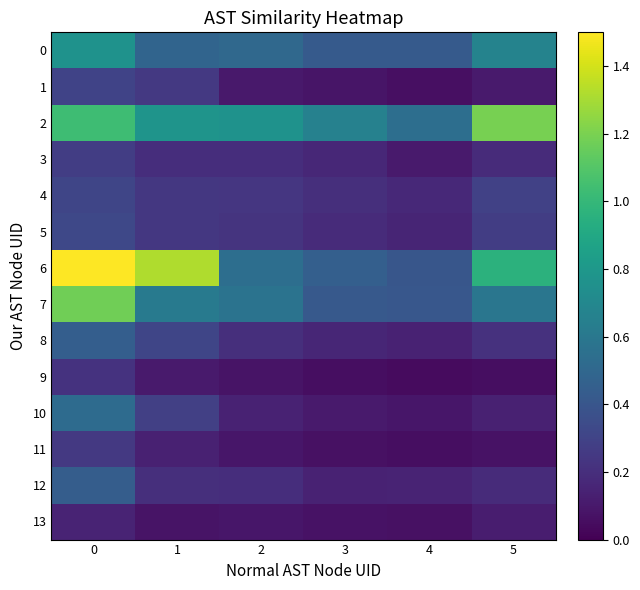

At which category does the chart reach its minimum across all series?

4